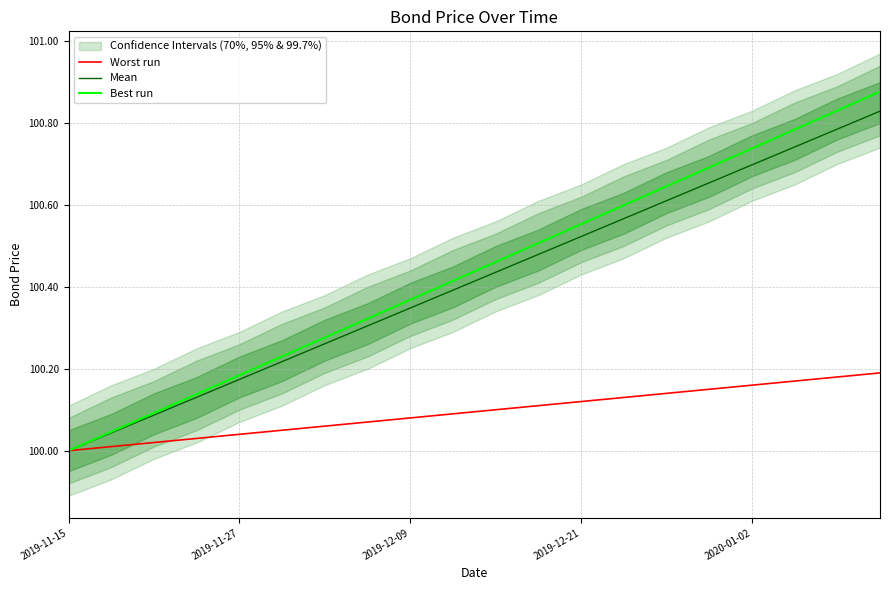

How many data points in Mean are above 100?

19